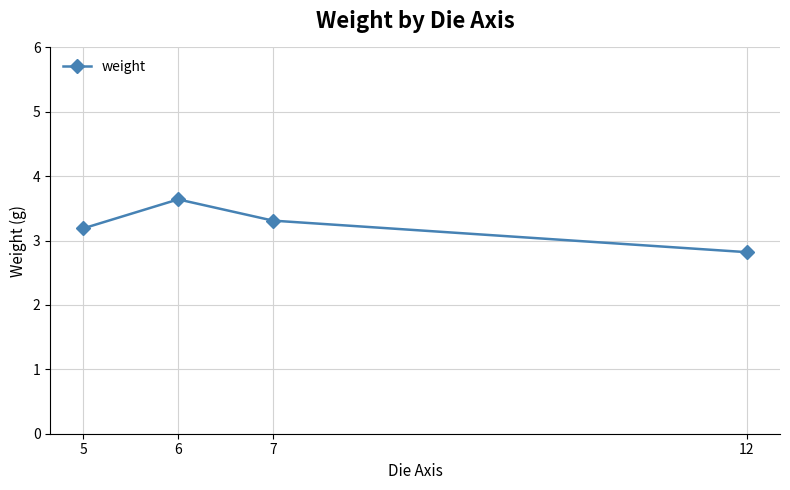

Read the value at 12.

2.8